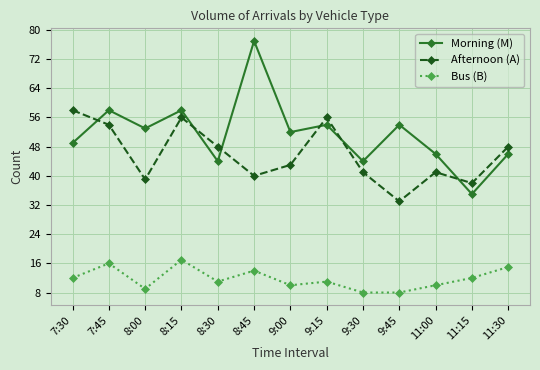

What is the label of the 6th point from the left?

8:45